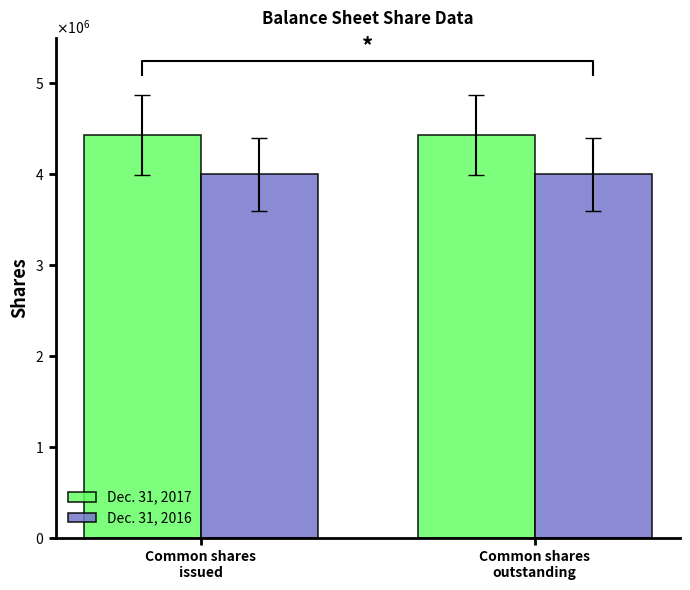

Reading right to left, list all the values displayed in this chart.

Dec. 31, 2017: Common shares
outstanding=4429599	Common shares
issued=4429599
Dec. 31, 2016: Common shares
outstanding=4000000	Common shares
issued=4000000